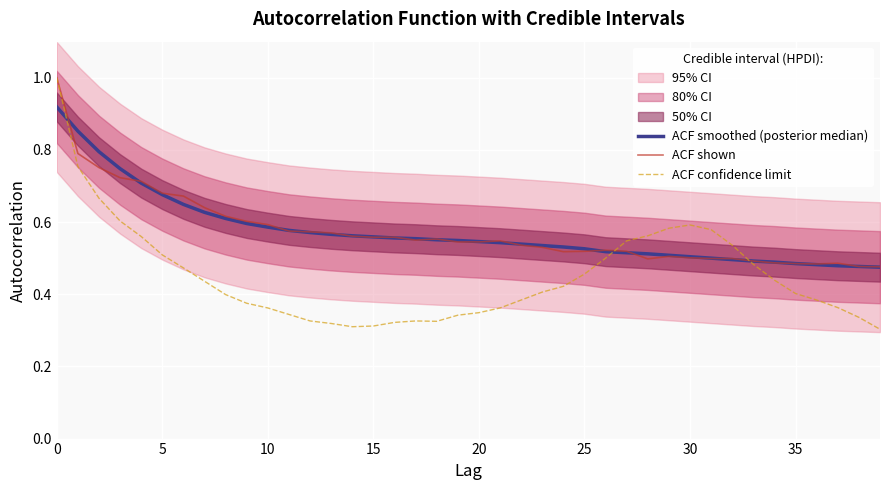

How many data points does each series have?

40